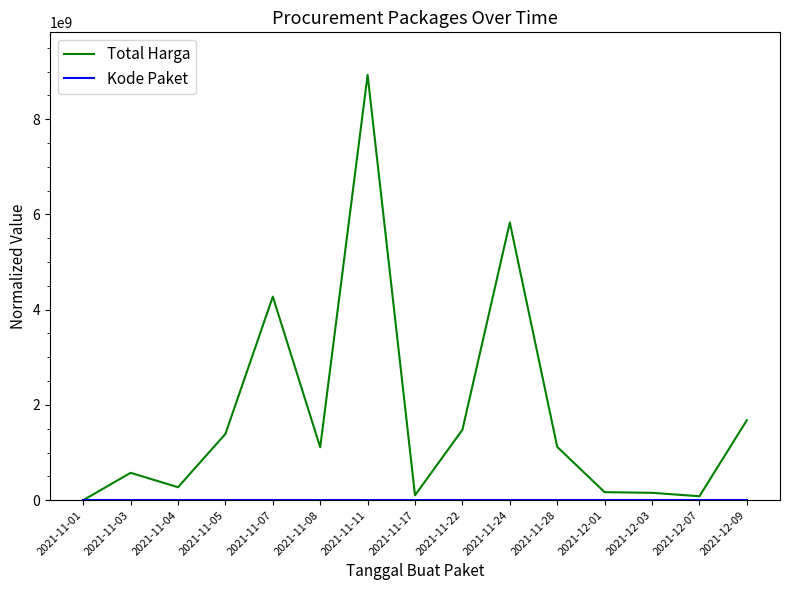

At which category does Total Harga reach its first local valley?

2021-11-04